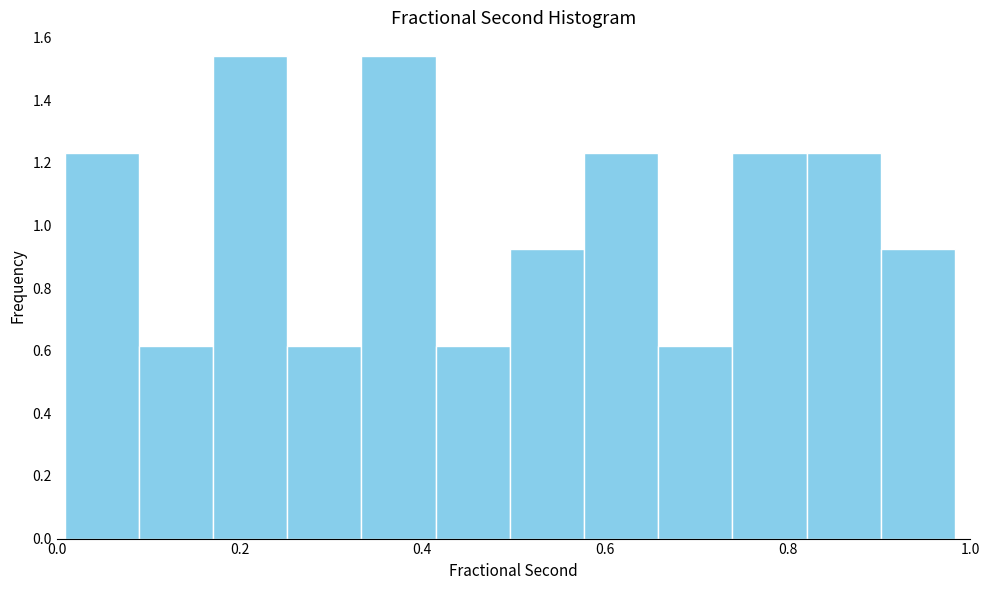

Reading left to right, list every bar in this chart as the range it spans on the x-axis followed by its height. Neither the bar edges nor the heights are printed on the chart, so give them approximately, as read against the axes.

0.00 to 0.08: 1.24
0.08 to 0.18: 0.62
0.18 to 0.26: 1.54
0.26 to 0.34: 0.62
0.34 to 0.42: 1.54
0.42 to 0.50: 0.62
0.50 to 0.58: 0.92
0.58 to 0.66: 1.24
0.66 to 0.74: 0.62
0.74 to 0.82: 1.24
0.82 to 0.90: 1.24
0.90 to 0.98: 0.92